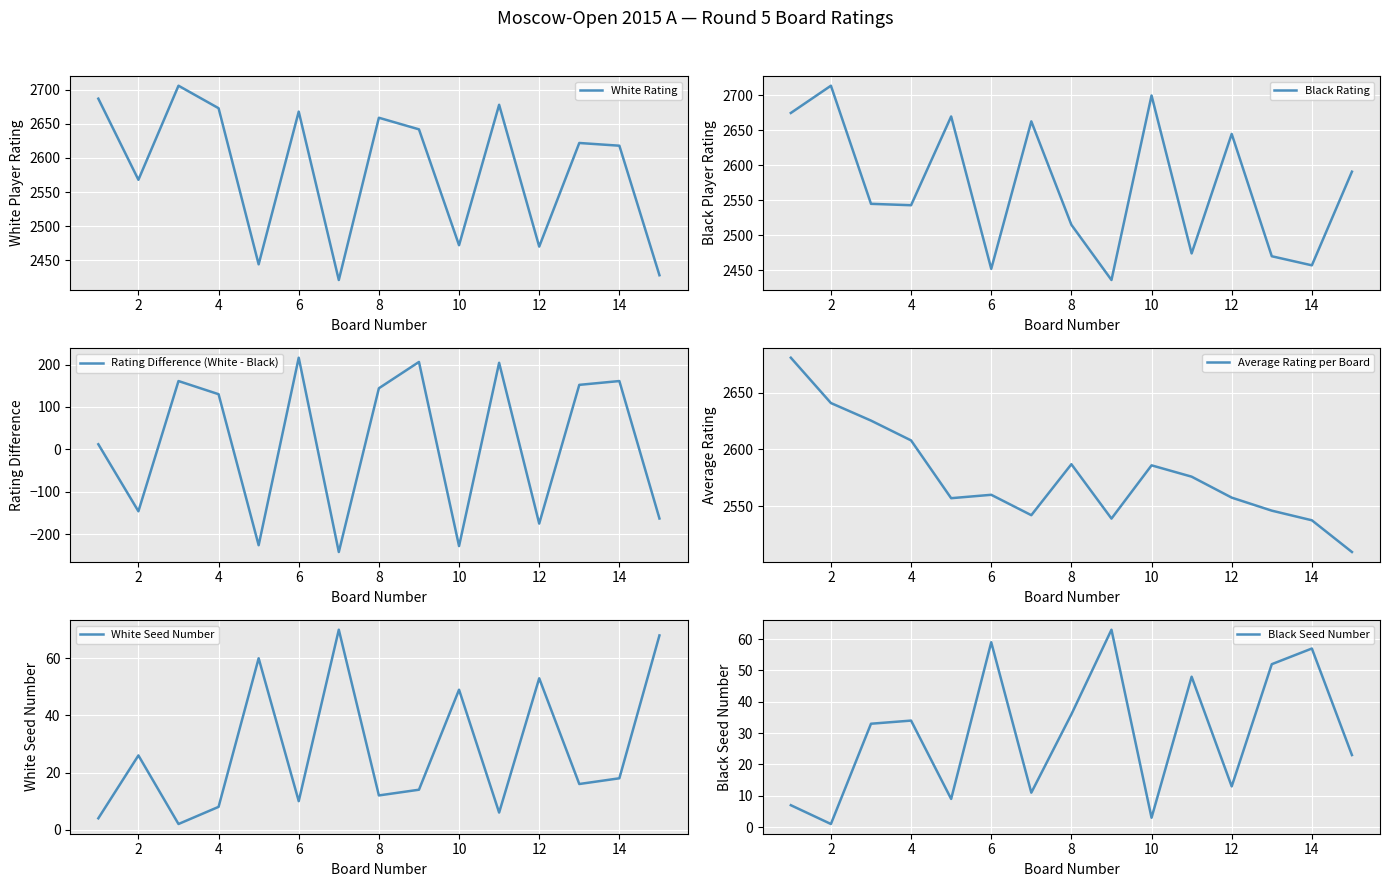

Reading right to left, extract all data points from this chart.

White Rating: 2428.0	2618.0	2622.0	2470.0	2678.0	2472.0	2642.0	2659.0	2421.0	2668.0	2444.0	2673.0	2706.0	2568.0	2687.0
Black Rating: 2591.0	2457.0	2470.0	2645.0	2474.0	2700.0	2436.0	2515.0	2663.0	2452.0	2670.0	2543.0	2545.0	2714.0	2675.0
Rating Difference (White - Black): -163.0	161.0	152.0	-175.0	204.0	-228.0	206.0	144.0	-242.0	216.0	-226.0	130.0	161.0	-146.0	12.0
Average Rating per Board: 2509.5	2537.5	2546.0	2557.5	2576.0	2586.0	2539.0	2587.0	2542.0	2560.0	2557.0	2608.0	2625.5	2641.0	2681.0
White Seed Number: 68.0	18.0	16.0	53.0	6.0	49.0	14.0	12.0	70.0	10.0	60.0	8.0	2.0	26.0	4.0
Black Seed Number: 23.0	57.0	52.0	13.0	48.0	3.0	63.0	36.0	11.0	59.0	9.0	34.0	33.0	1.0	7.0